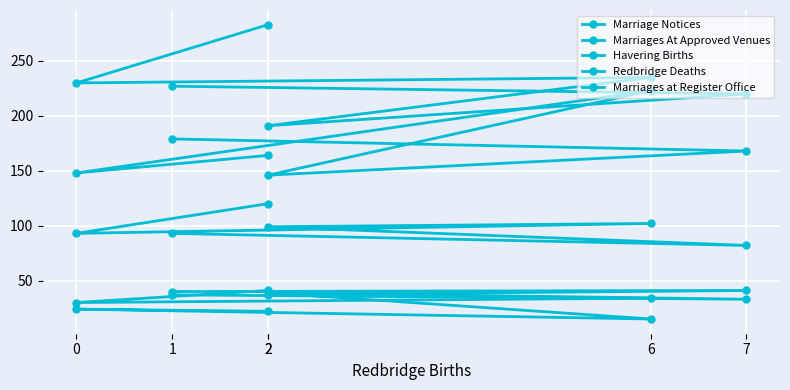

What is the maximum value shown in the chart?

283